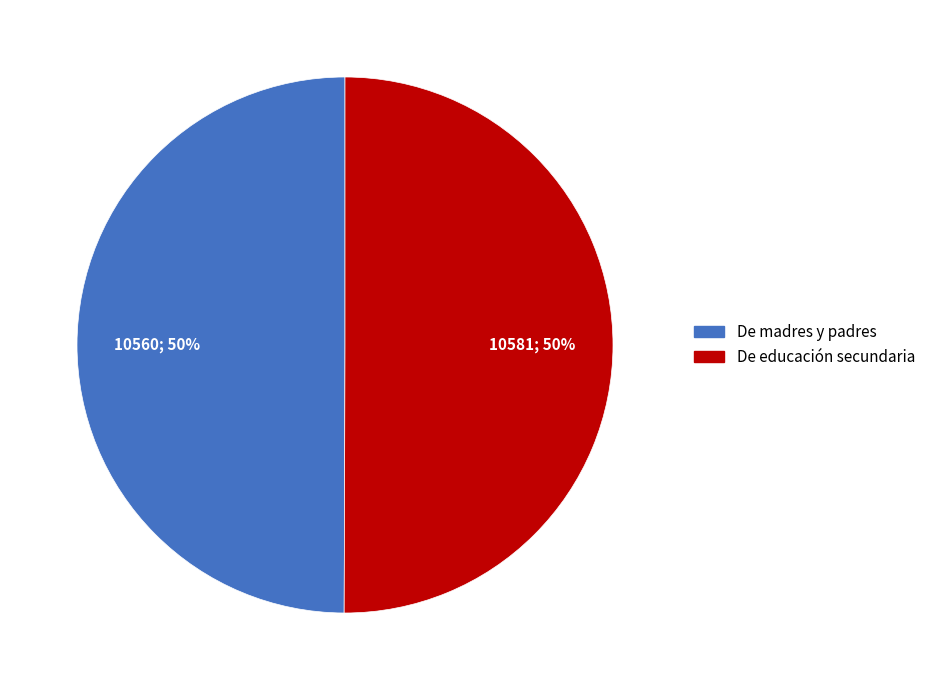

Is the sum of De educación secundaria and De madres y padres greater than half?

Yes